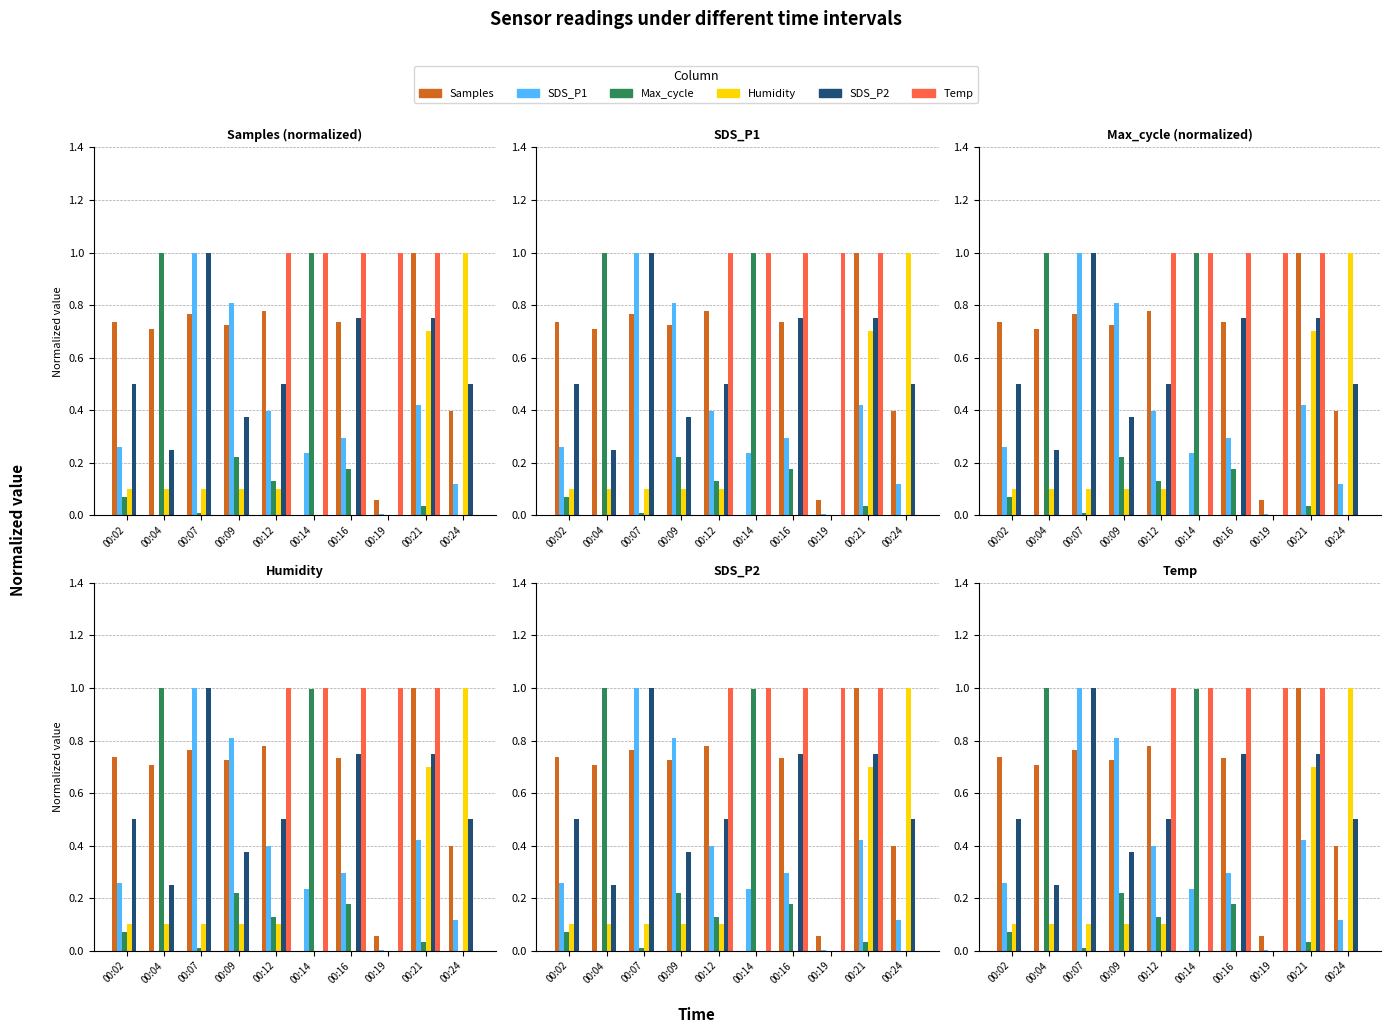

What is the sum of all Humidity values?

2.2